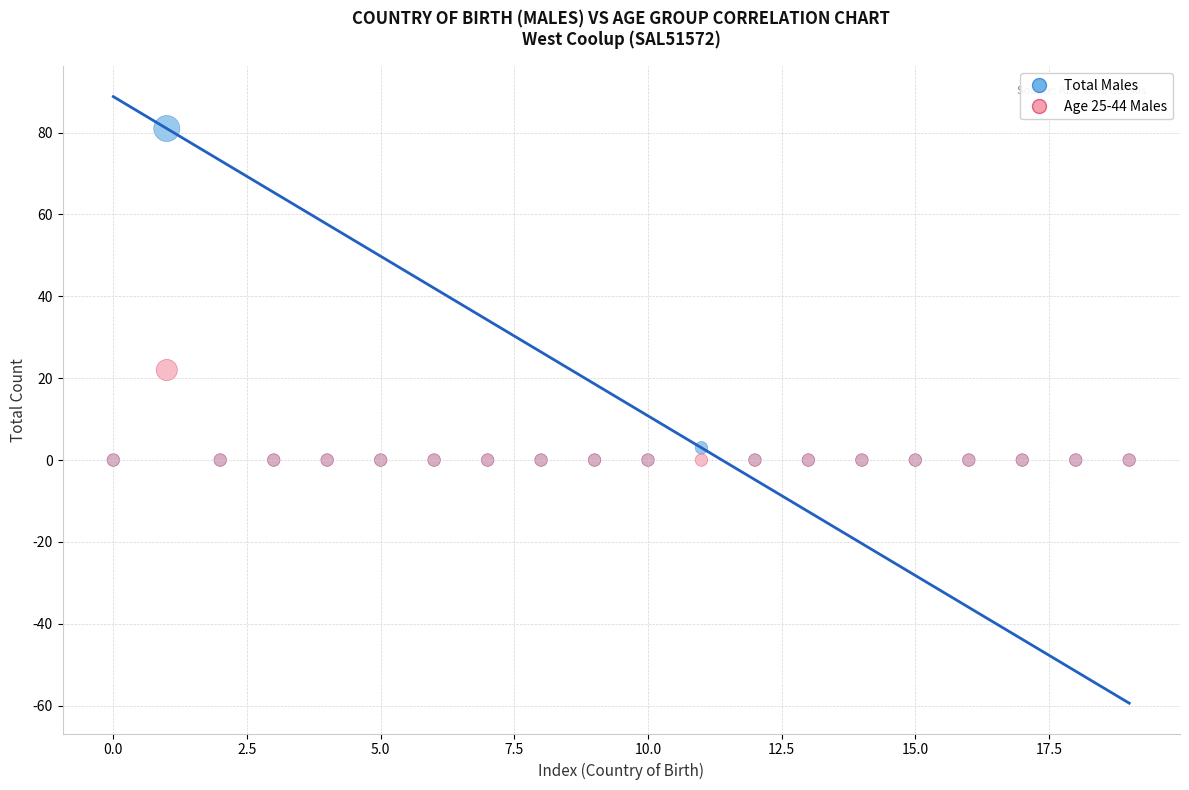

Across all series, what Y value is closest to 40?

22